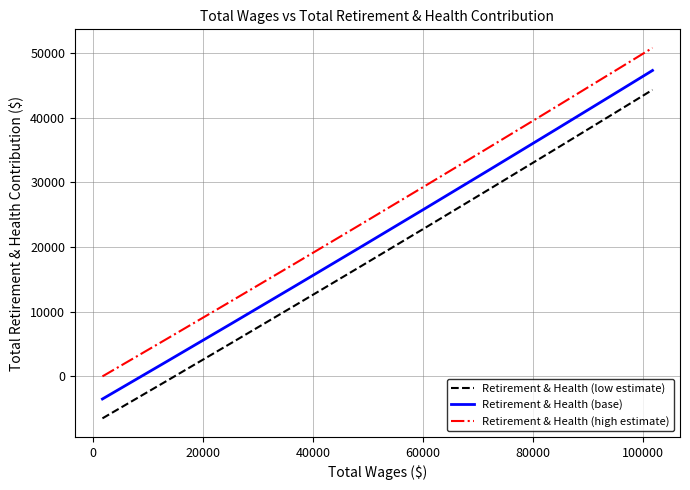

True or false: Retirement & Health (base) and Retirement & Health (high estimate) cross at least once.

False